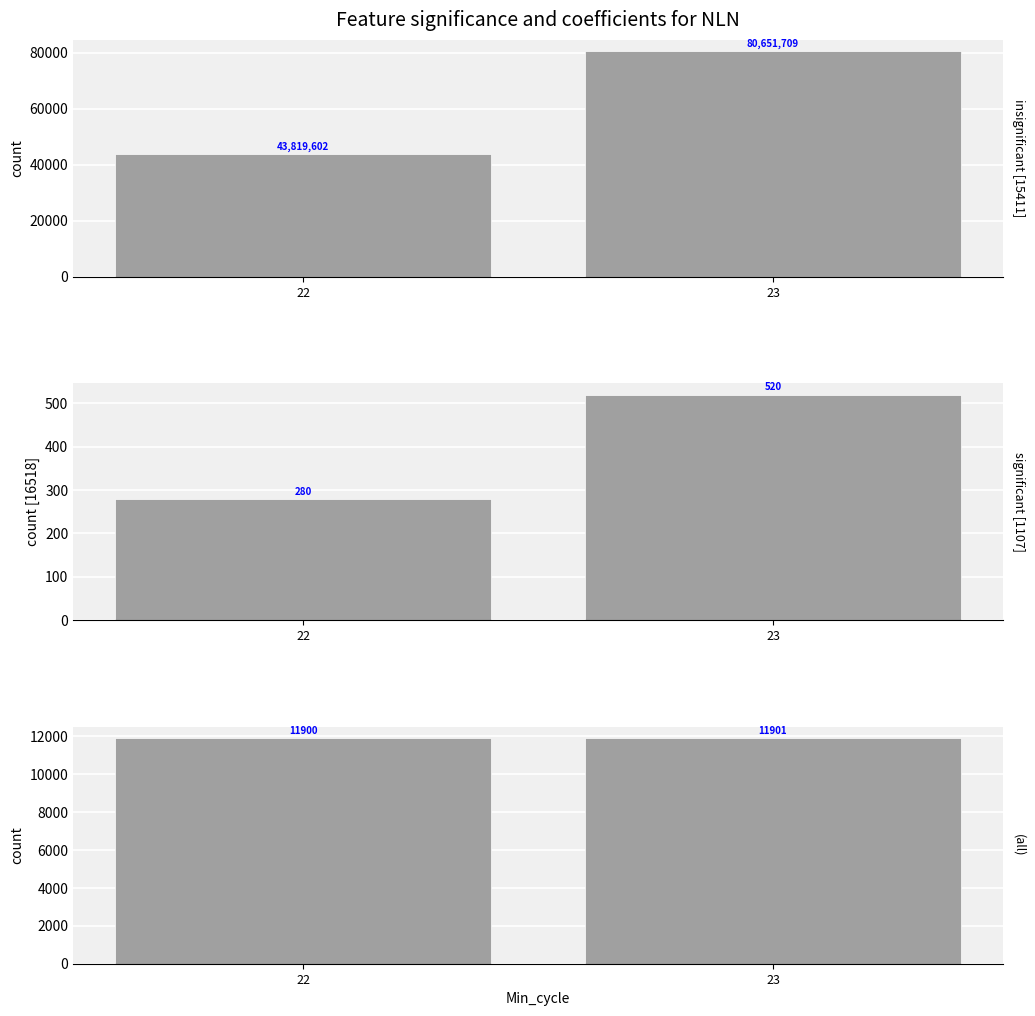

Which series changed the most between 22 and 23?

Samples (k)